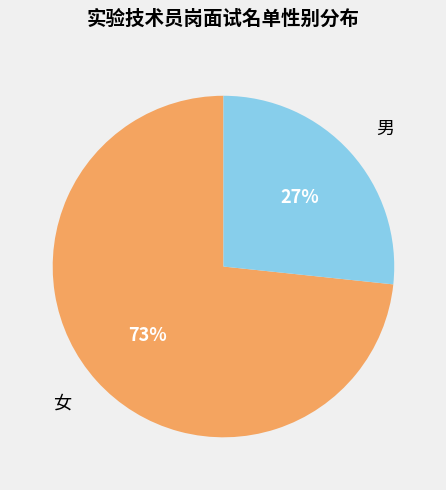

Combined, do 女 and 男 account for over 50%?

Yes